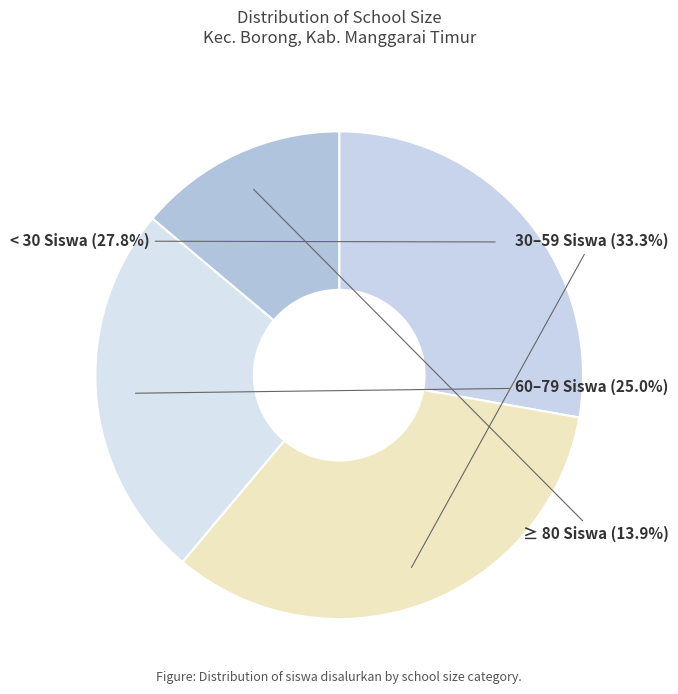

What is the largest slice in the pie chart?

30–59 Siswa